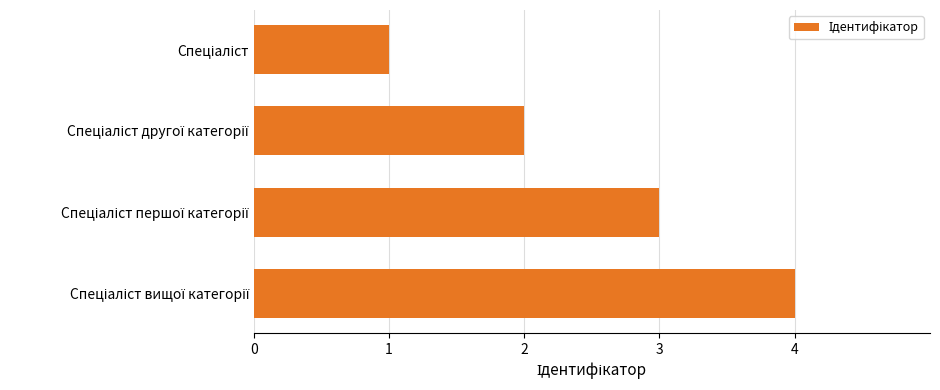

What is the sum of all values?

10